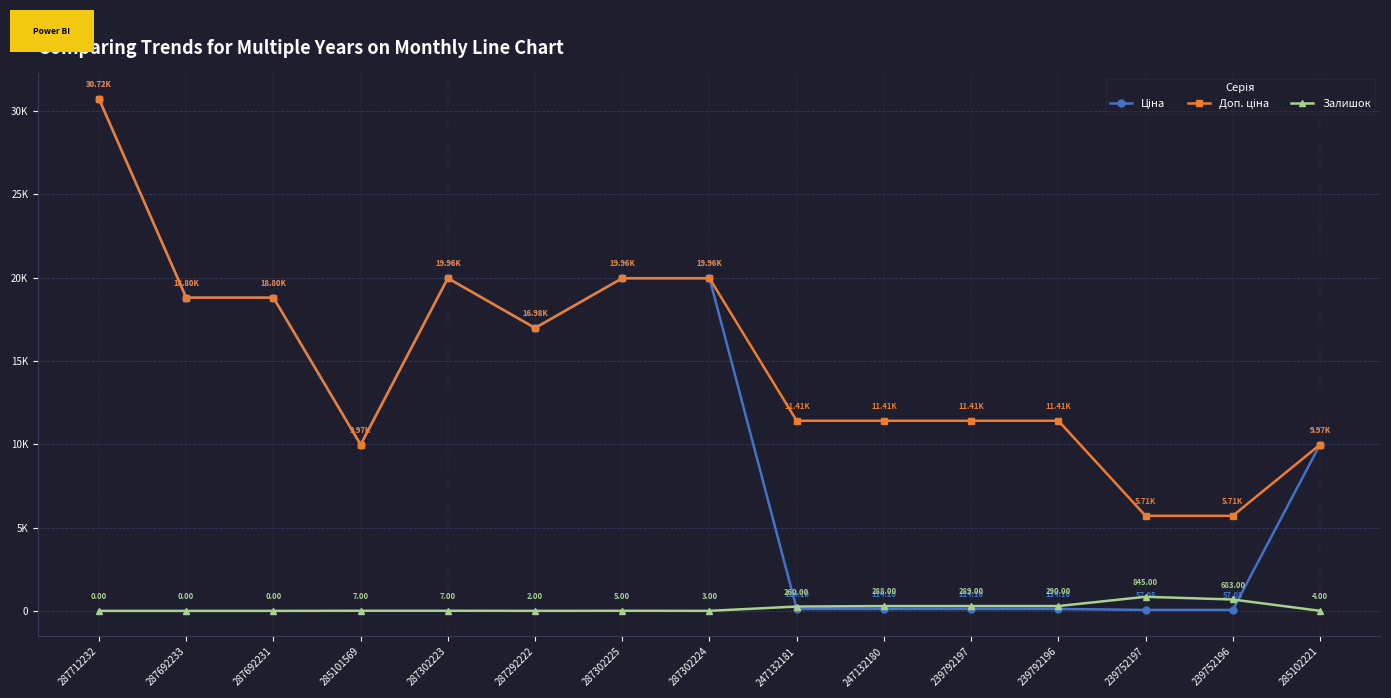

Does the chart have visible grid lines?

Yes